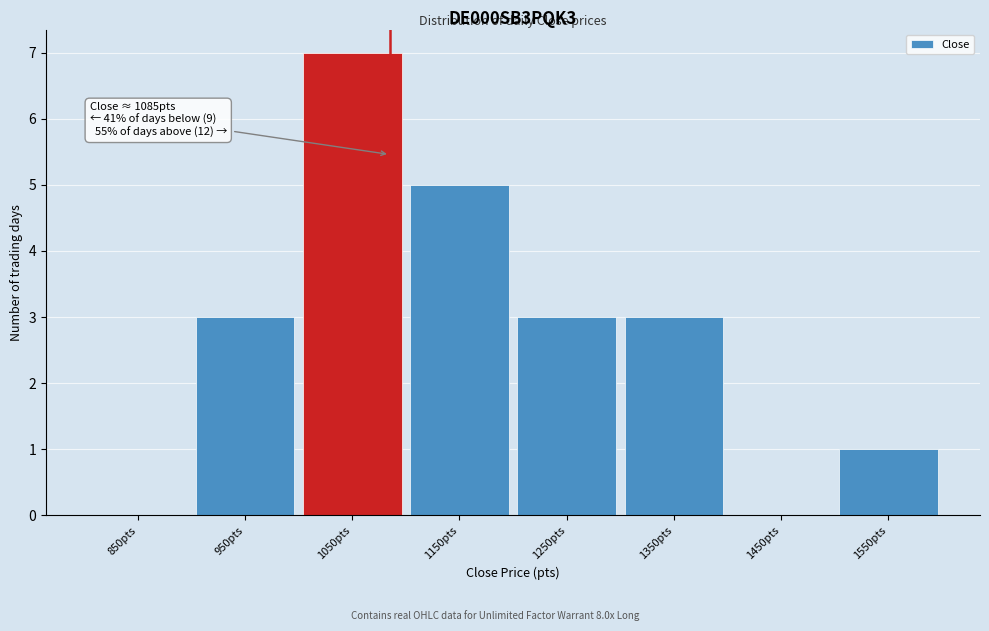

Which range on the x-axis has the tallest bar?

1000 to 1100